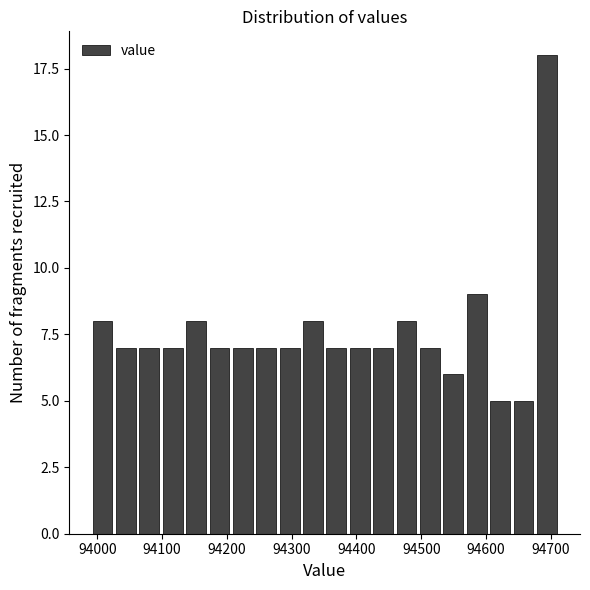

Around what value on the x-axis is the tallest bar? Give the approximate position of its centre, as read against the axis.

94690